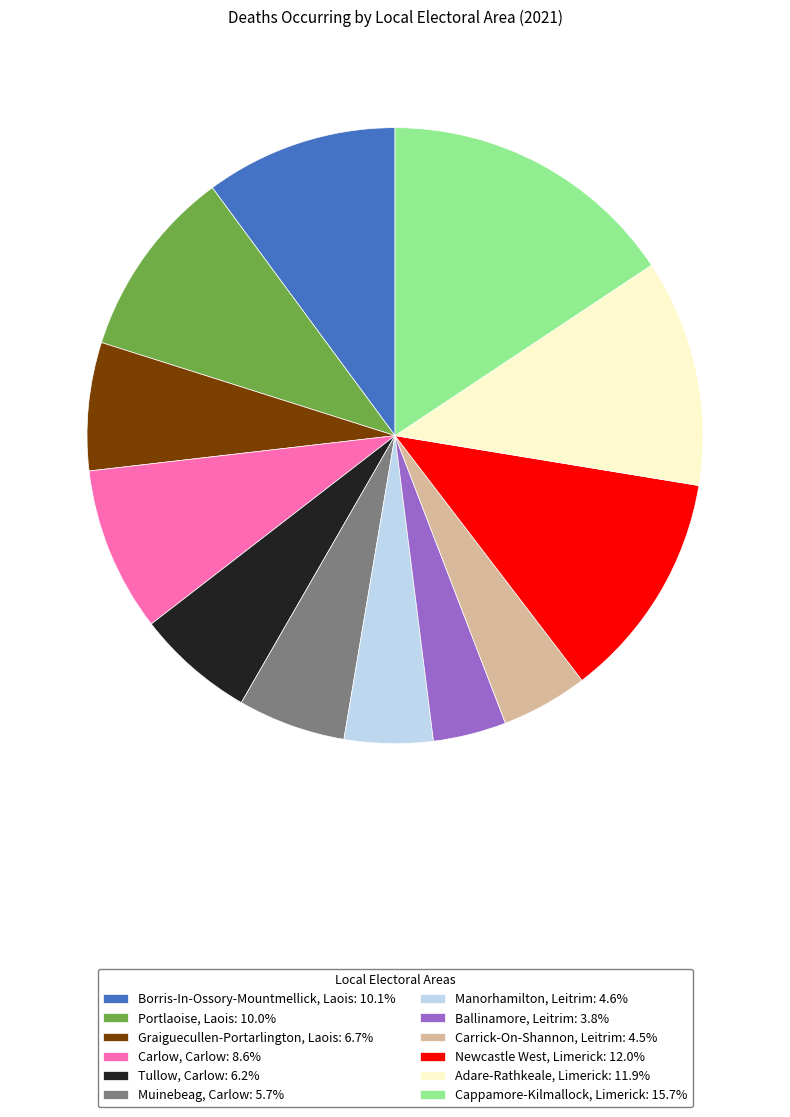

Which has a higher value, Cappamore-Kilmallock, Limerick or Newcastle West, Limerick?

Cappamore-Kilmallock, Limerick